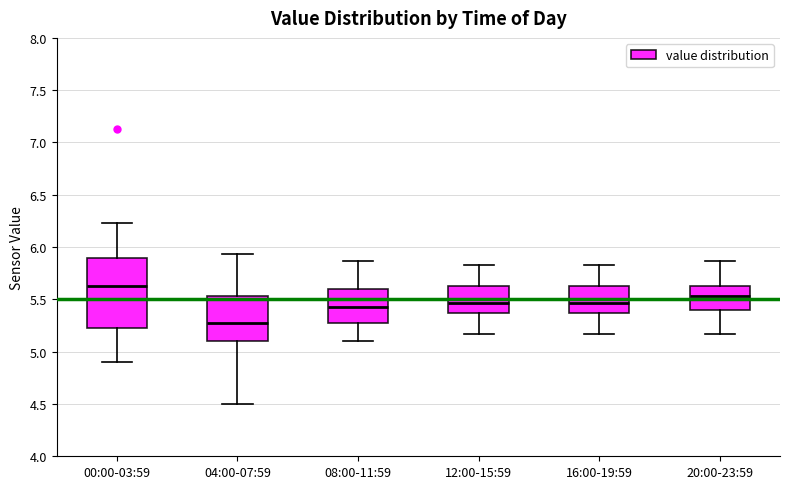

Which box has the highest median line?

00:00-03:59